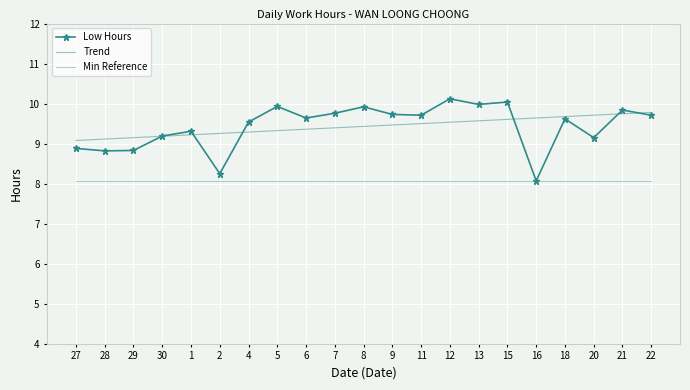

Reading left to right, transcribe all the data shown in this chart.

Low Hours: 27=8.9	28=8.8	29=8.8	30=9.2	1=9.3	2=8.2	4=9.5	5=9.9	6=9.6	7=9.8	8=9.9	9=9.7	11=9.7	12=10.1	13=10.0	15=10.0	16=8.1	18=9.6	20=9.2	21=9.8	22=9.7
Trend: 27=9.1	28=9.1	29=9.1	30=9.2	1=9.2	2=9.3	4=9.3	5=9.3	6=9.4	7=9.4	8=9.4	9=9.5	11=9.5	12=9.5	13=9.6	15=9.6	16=9.6	18=9.7	20=9.7	21=9.7	22=9.8
Min Reference: 27=8.1	28=8.1	29=8.1	30=8.1	1=8.1	2=8.1	4=8.1	5=8.1	6=8.1	7=8.1	8=8.1	9=8.1	11=8.1	12=8.1	13=8.1	15=8.1	16=8.1	18=8.1	20=8.1	21=8.1	22=8.1